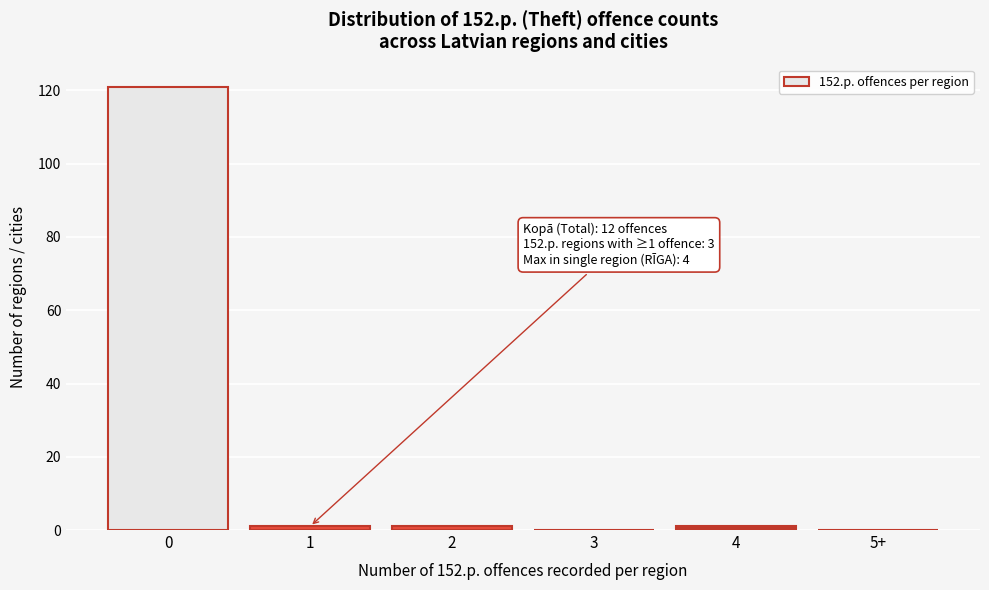

Reading left to right, extract all data points from this chart.

0=121	1=1	2=1	3=0	4=1	5+=0